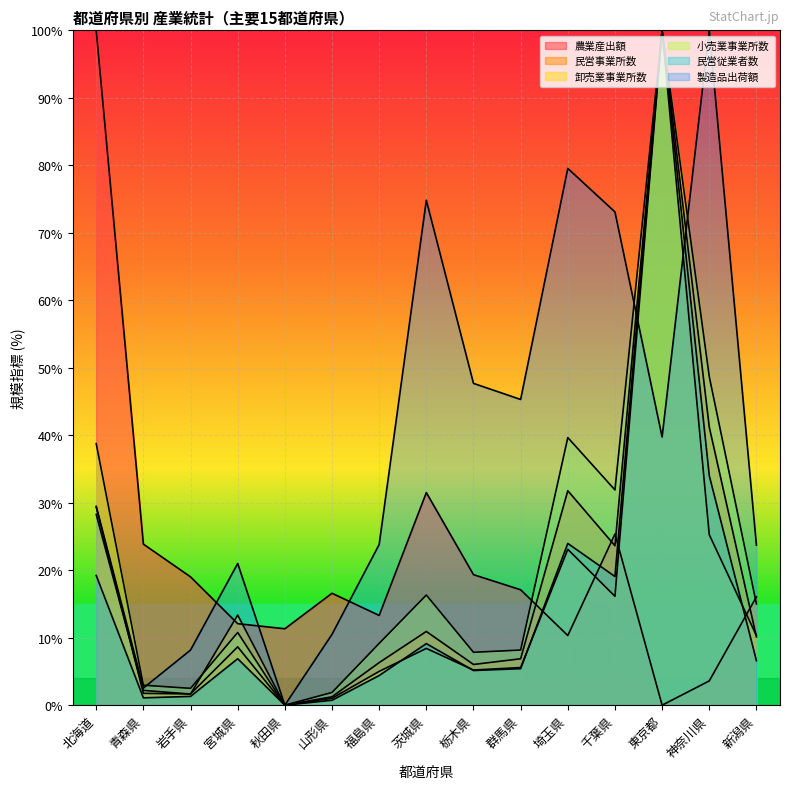

The 小売業事業所数 series shows 1.9 at 山形県. True or false?

True